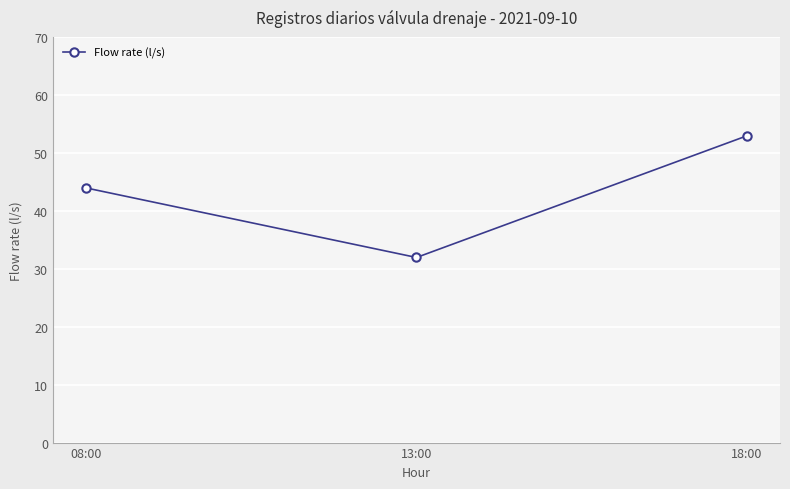

What is the label of the 2nd point from the left?

13:00